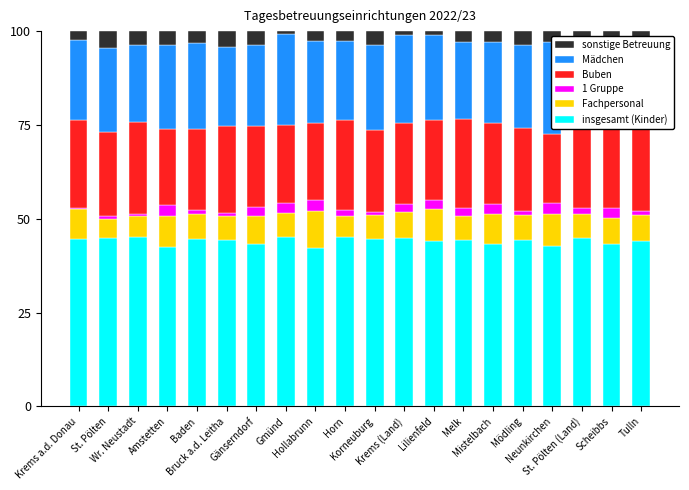

Reading right to left, list all the values displayed in this chart.

insgesamt (Kinder): 44.0	43.2	44.8	42.8	44.3	43.3	44.4	44.2	45.0	44.7	45.2	42.3	45.0	43.2	44.3	44.6	42.5	45.1	44.8	44.6
Fachpersonal: 7.0	7.1	6.5	8.5	6.8	8.0	6.3	8.4	6.7	6.3	5.7	9.8	6.5	7.6	6.5	6.7	8.3	5.7	5.2	8.1
1 Gruppe: 1.1	2.6	1.4	2.9	1.0	2.6	2.2	2.3	2.2	0.7	1.4	3.0	2.5	2.3	0.8	1.0	2.9	0.4	0.6	0.2
Buben: 22.1	23.5	23.0	18.3	22.3	21.6	23.8	21.4	21.6	22.0	24.1	20.5	21.0	21.6	23.1	21.8	20.1	24.4	22.6	23.3
Mädchen: 21.9	19.7	21.8	24.5	22.0	21.6	20.5	22.8	23.4	22.7	21.0	21.7	24.1	21.6	21.1	22.8	22.4	20.6	22.3	21.3
sonstige Betreuung: 3.9	3.9	2.4	2.9	3.7	2.9	2.8	0.9	1.1	3.7	2.6	2.7	0.8	3.8	4.1	3.2	3.8	3.7	4.6	2.5